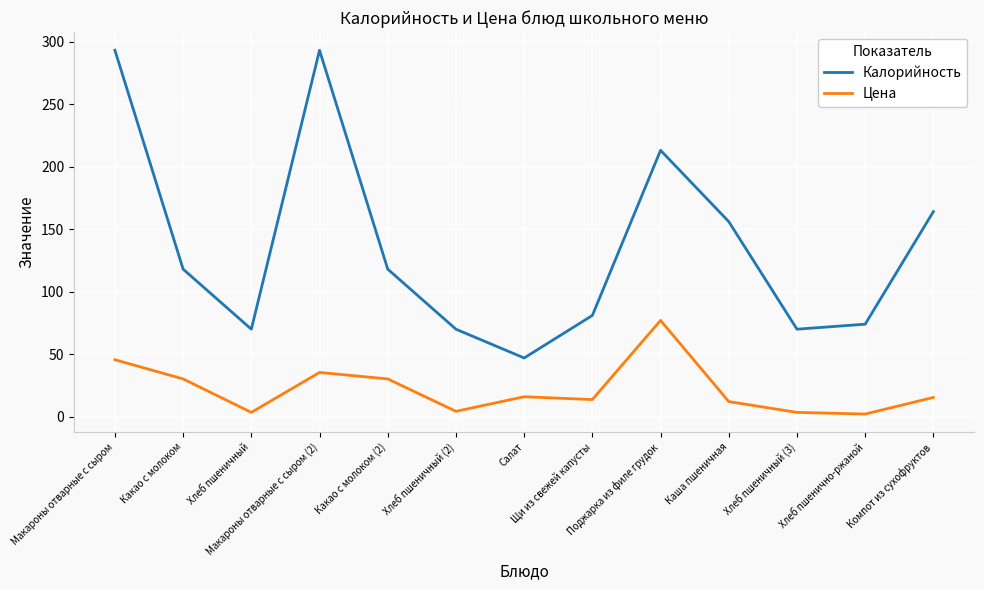

Where is the first local minimum for Цена?

Хлеб пшеничный